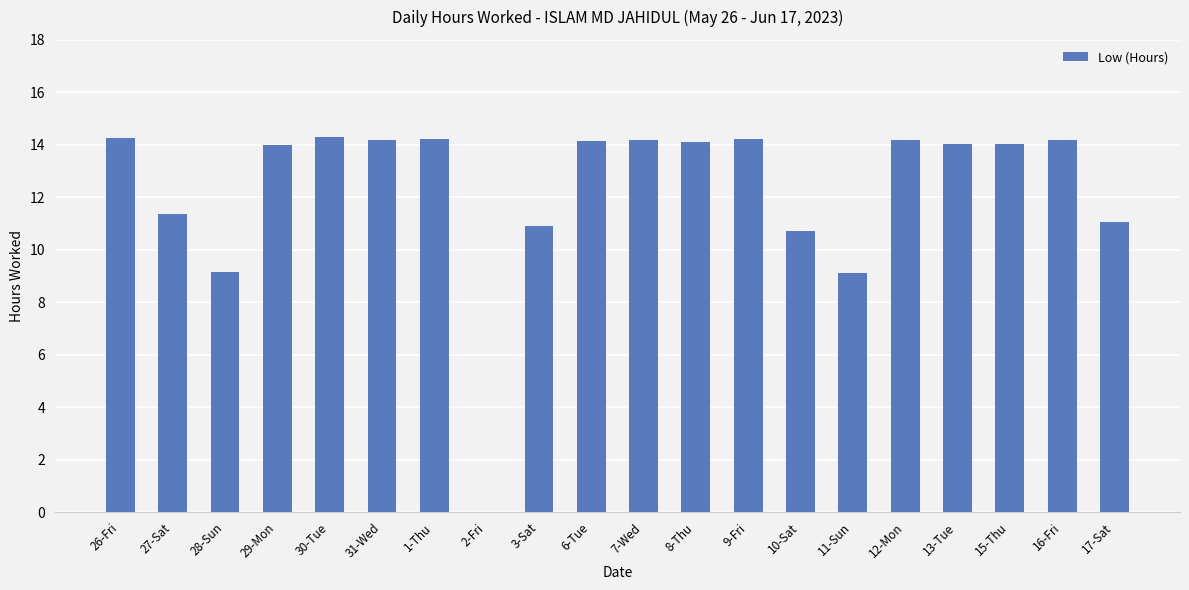

What is the sum of the values at 29-Mon and 12-Mon?

28.2